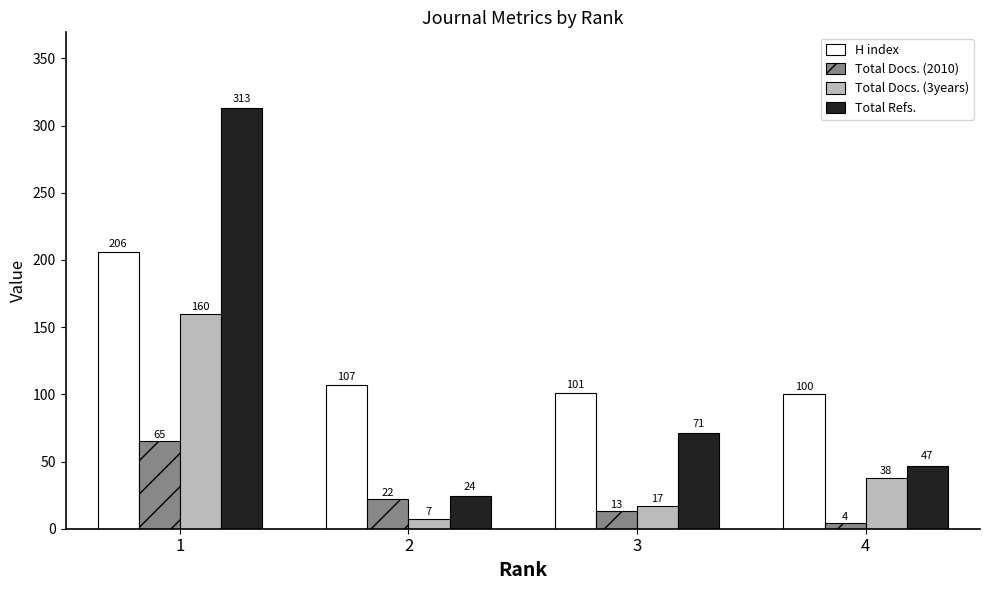

How many distinct data groups are displayed?

4